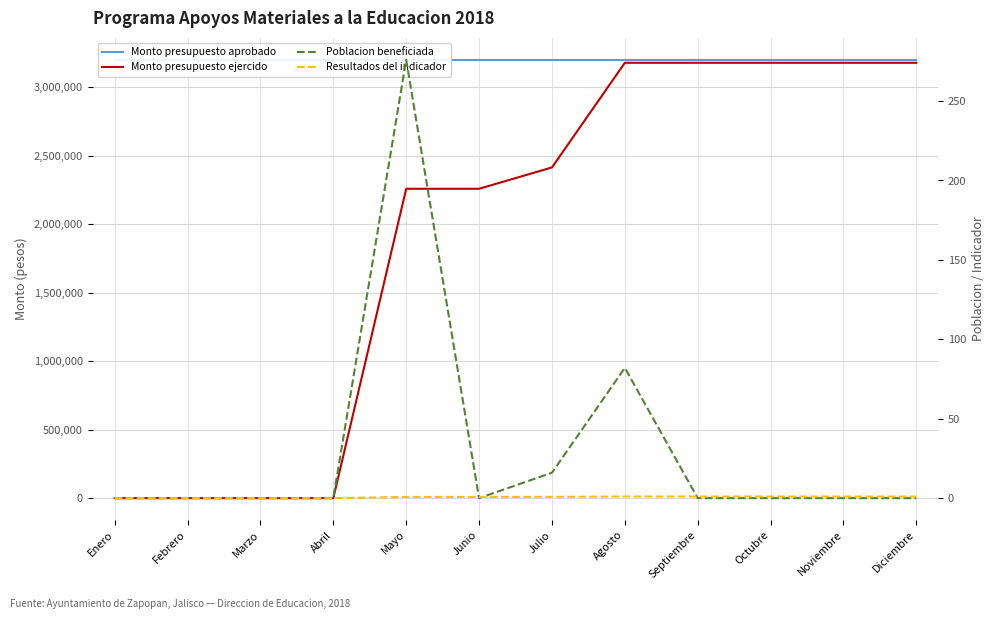

What is the difference between the maximum and minimum values in the Poblacion beneficiada series?

276.0